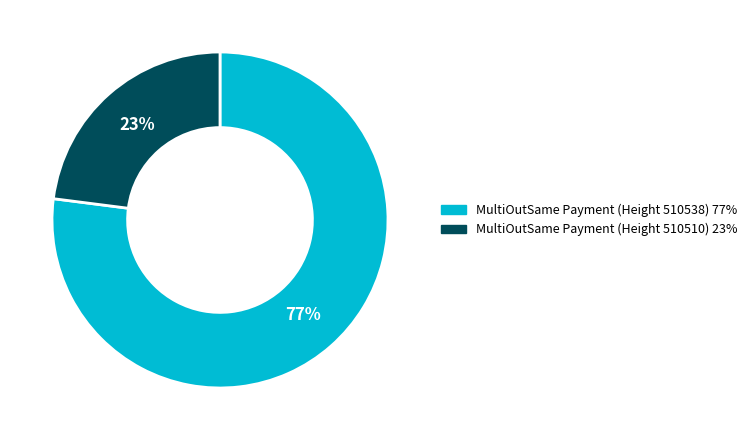

What is the smallest slice in the pie chart?

MultiOutSame Payment (Height 510510)